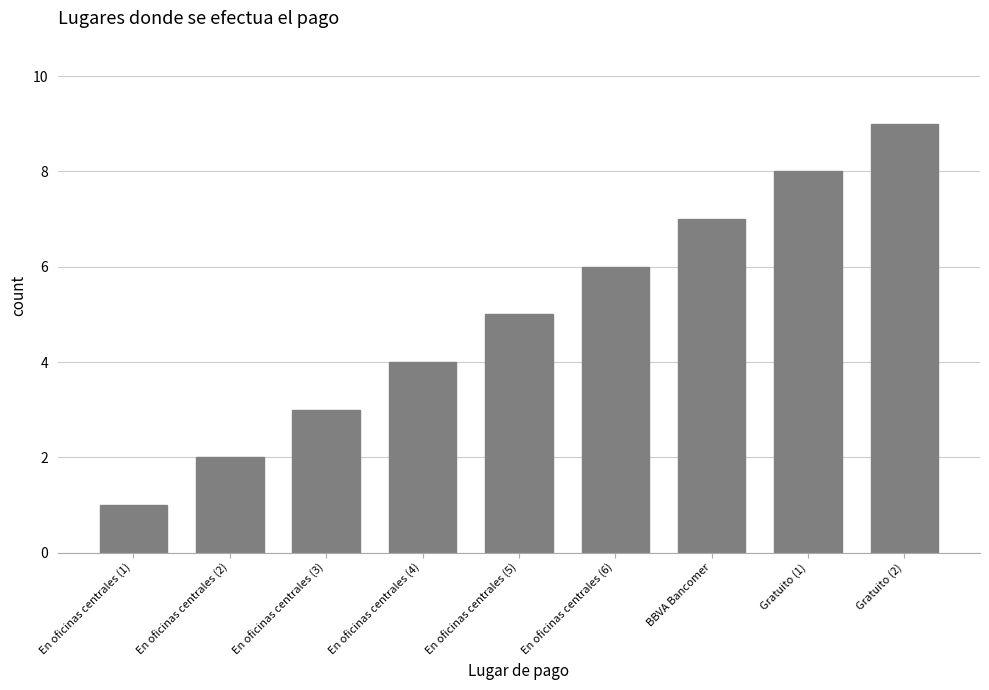

Which label corresponds to the smallest value in the chart?

En oficinas centrales (1)